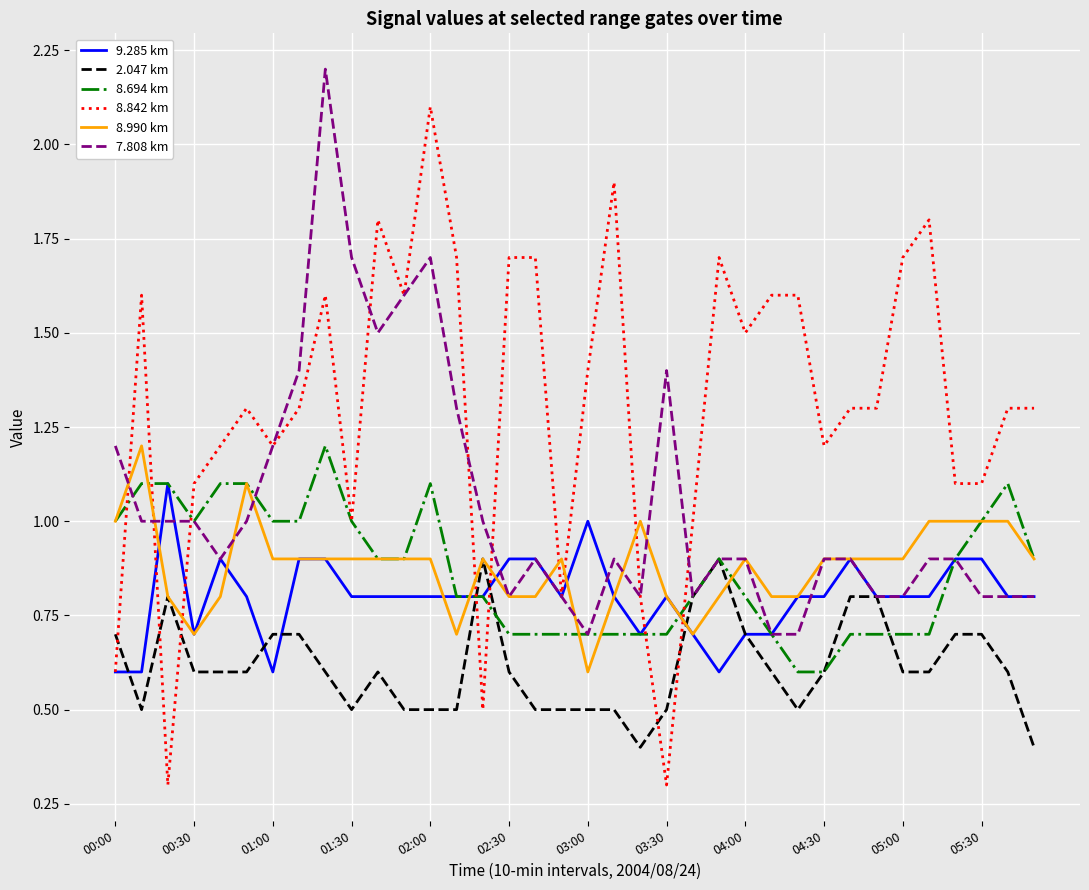

What is the lowest value of the 9.285 km series?

0.6